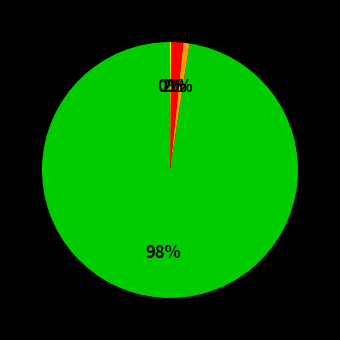

Does any single category account for the majority?

Yes